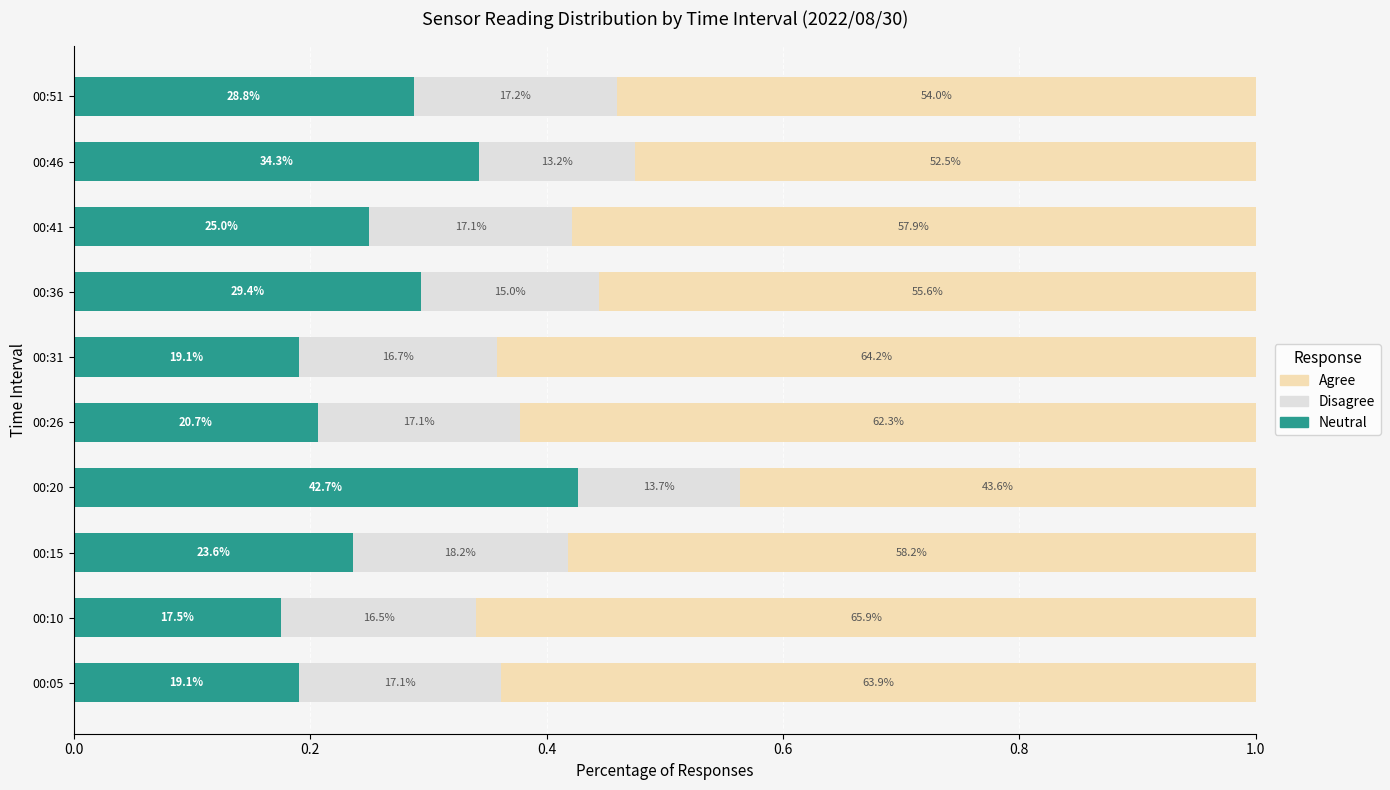

What are all the series names shown in the legend?

Agree, Disagree, Neutral